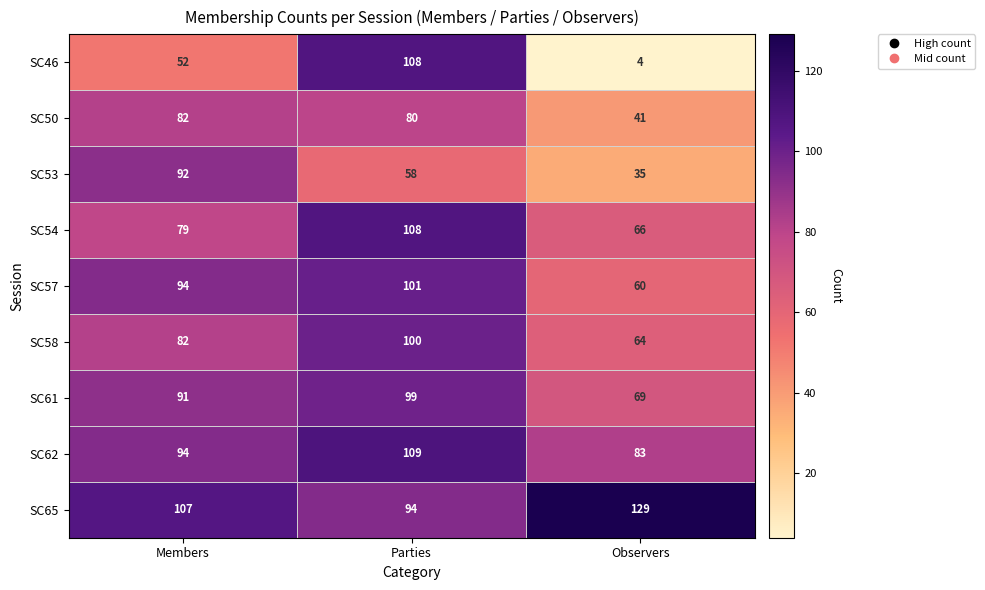

Which series has the largest total across all categories?

SC65